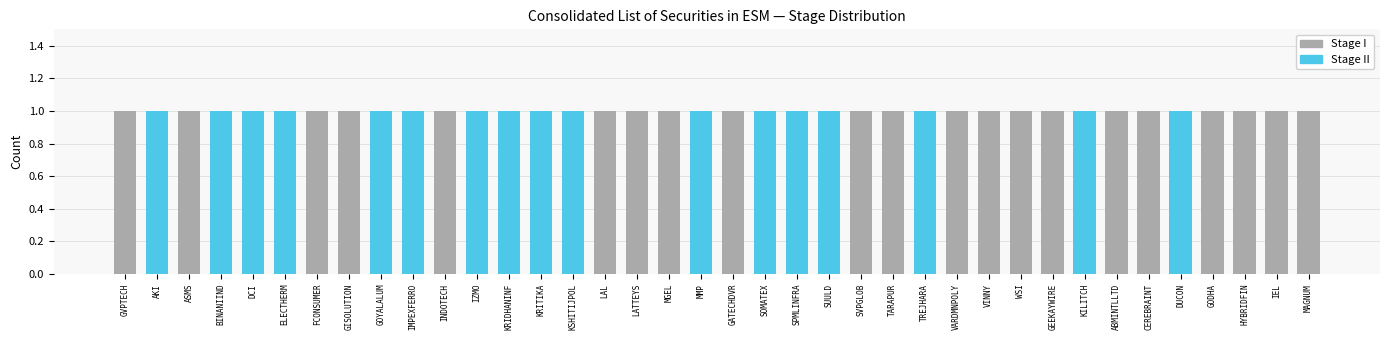

Reading right to left, what are all the values shown in this chart?

Stage I: 1	1	1	1	0	1	1	0	1	1	1	1	0	1	1	0	0	0	1	0	1	1	1	0	0	0	0	1	0	0	1	1	0	0	0	1	0	1
Stage II: 0	0	0	0	1	0	0	1	0	0	0	0	1	0	0	1	1	1	0	1	0	0	0	1	1	1	1	0	1	1	0	0	1	1	1	0	1	0